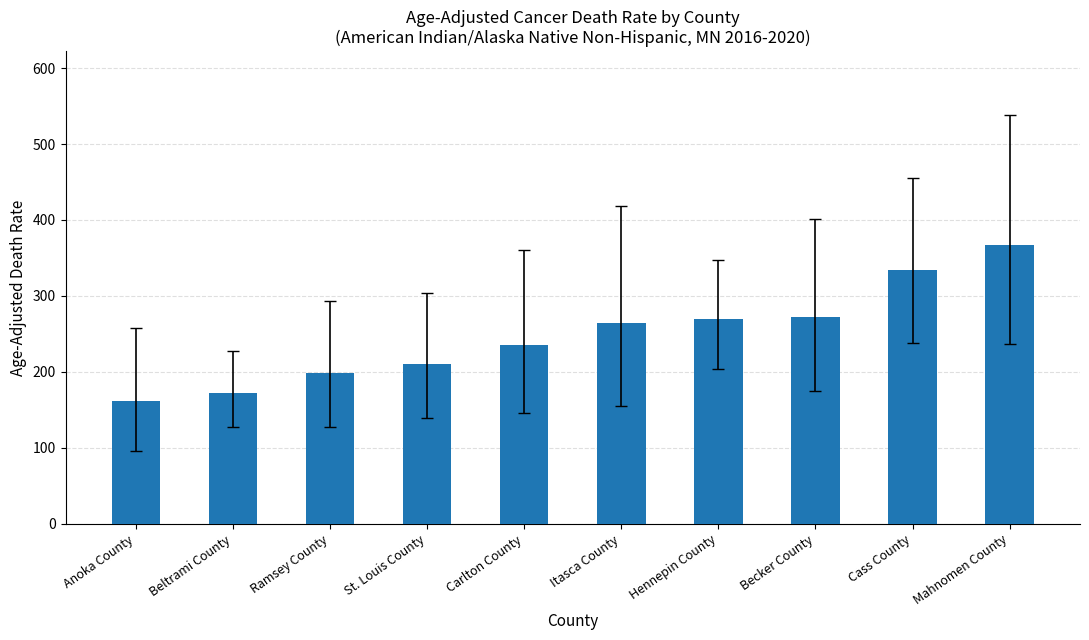

What is the difference between the maximum and minimum values?

205.2